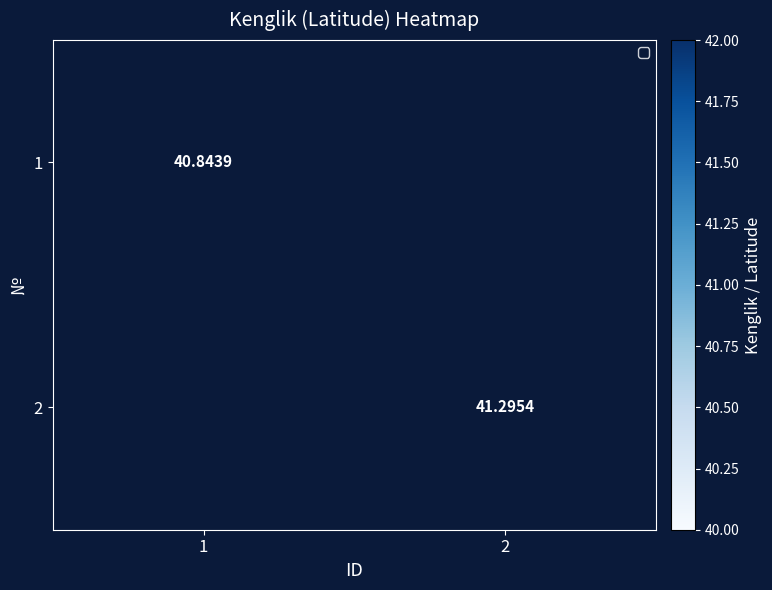

Where does the 2 series first go above 41?

2